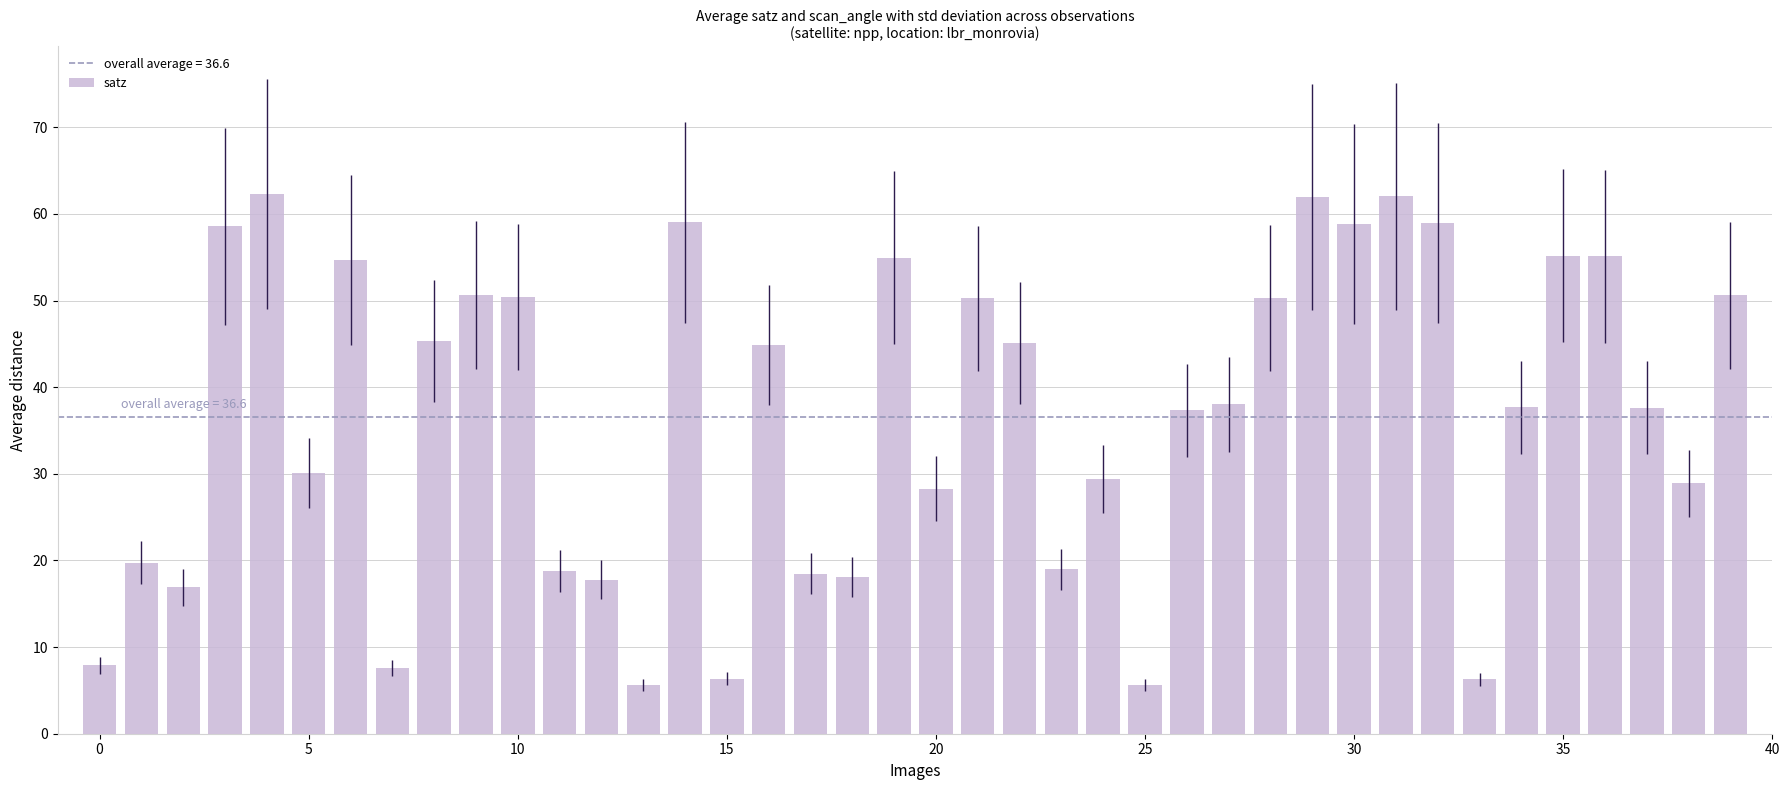

What is the difference between the maximum and minimum values?

56.7